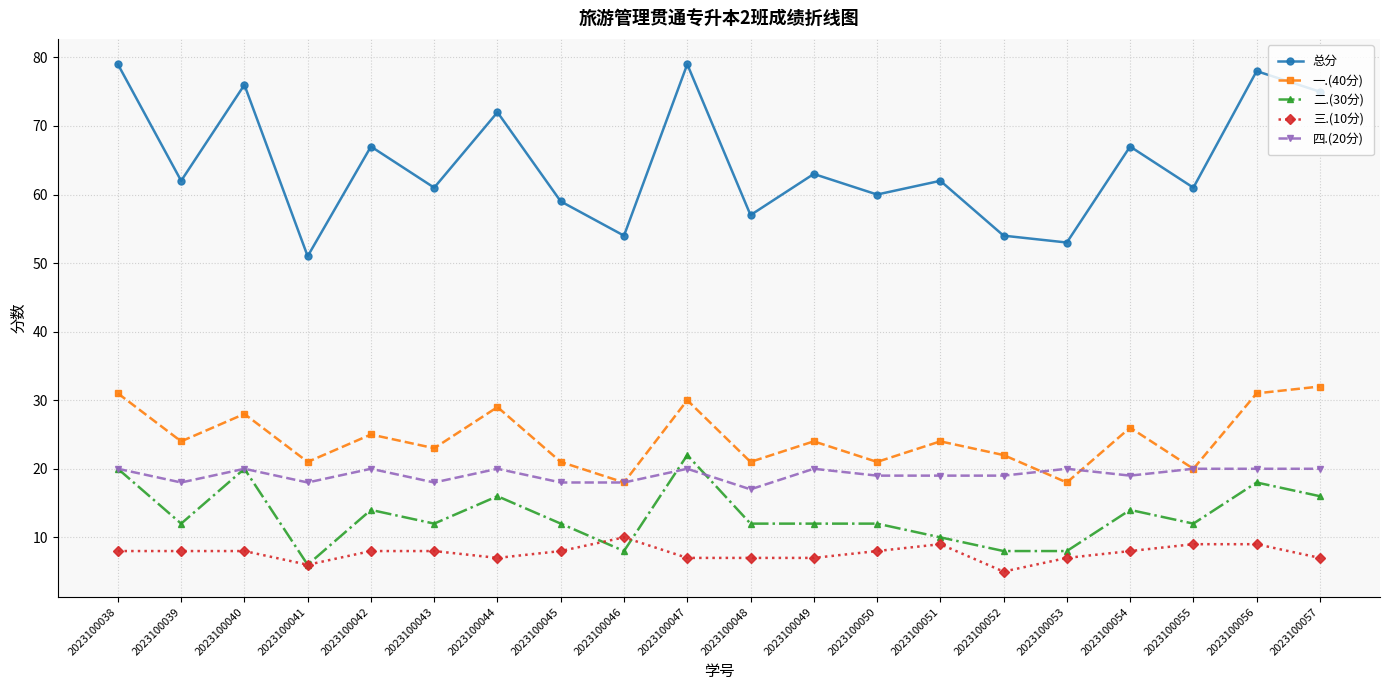

What is the value of the 一.(40分) point at the 3rd from the left?

28